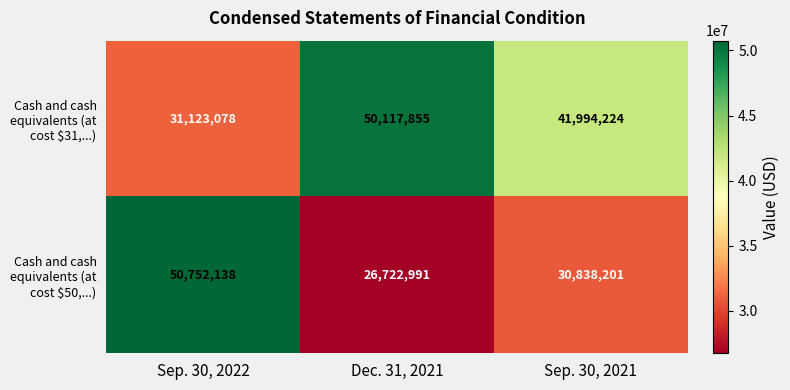

What is the average value of the Cash and cash equivalents (at cost $31,...) series?

41078386